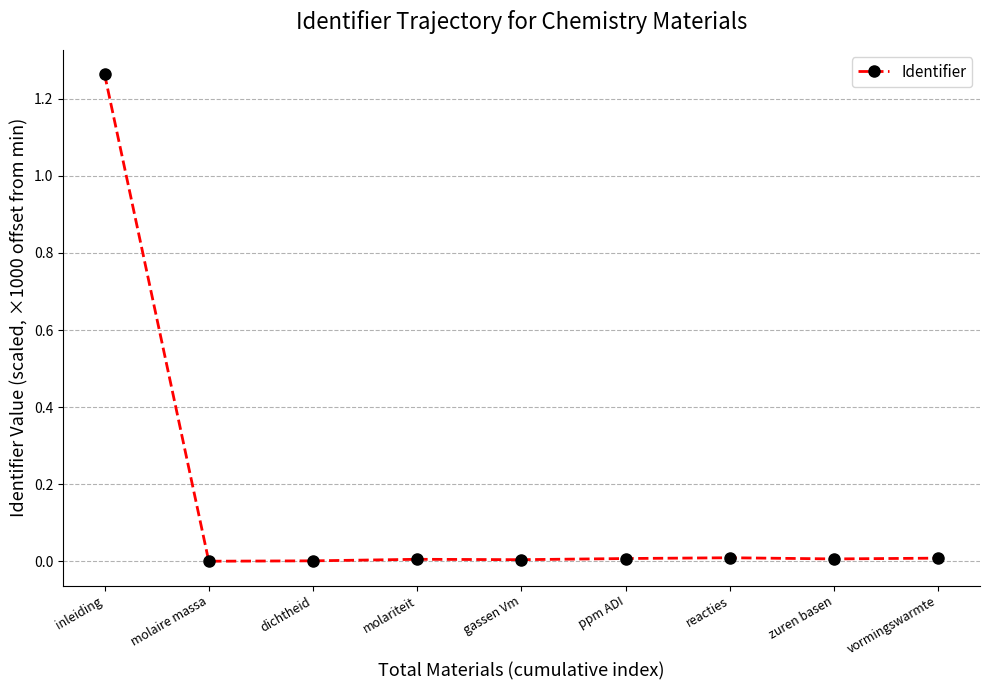

How many data points does each series have?

9